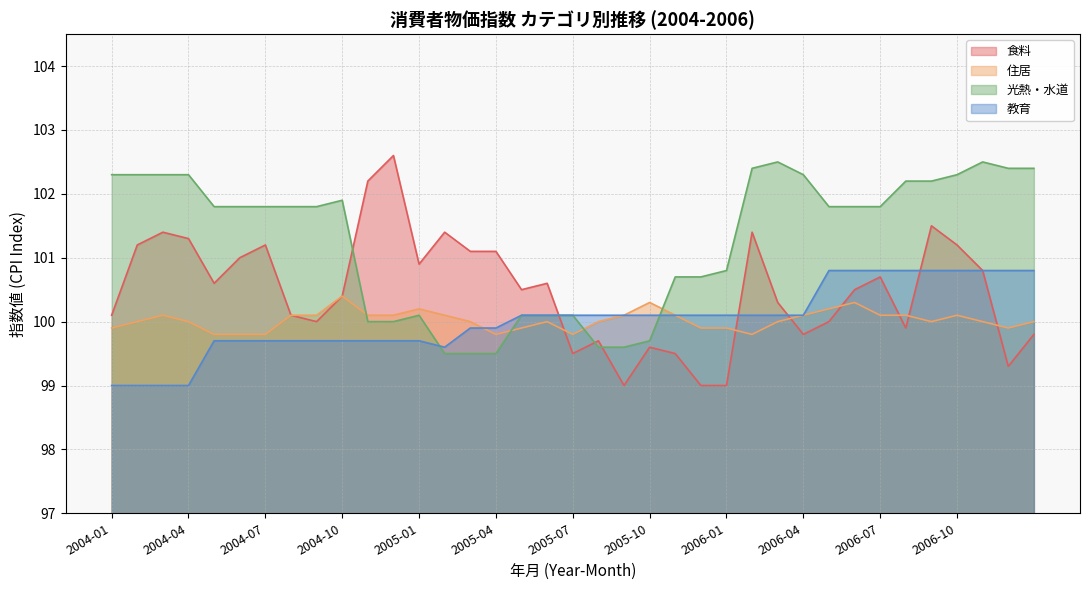

At 2004-04, list the series in order from smallest to largest.

教育, 住居, 食料, 光熱・水道